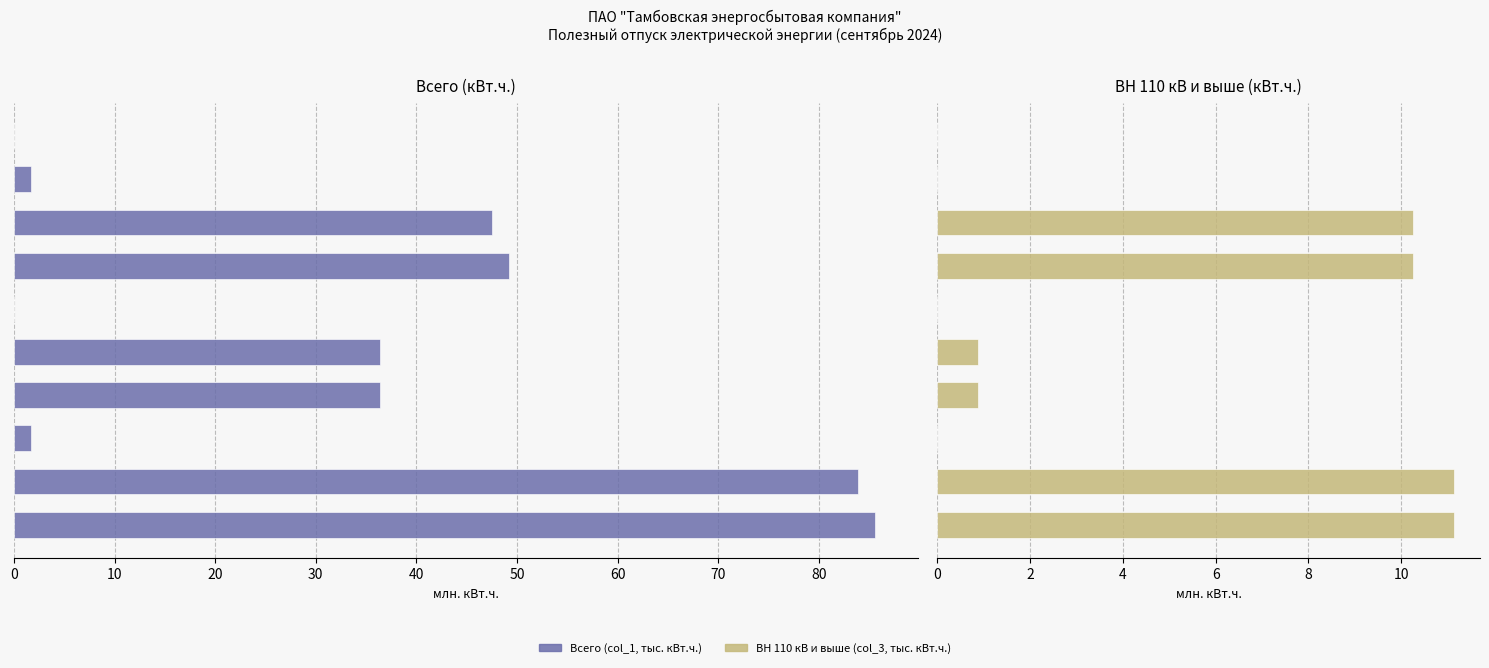

List the series in order of their overall mean, highest first.

Всего (col_1, тыс. кВт.ч.), ВН 110 кВ и выше (col_3, тыс. кВт.ч.)